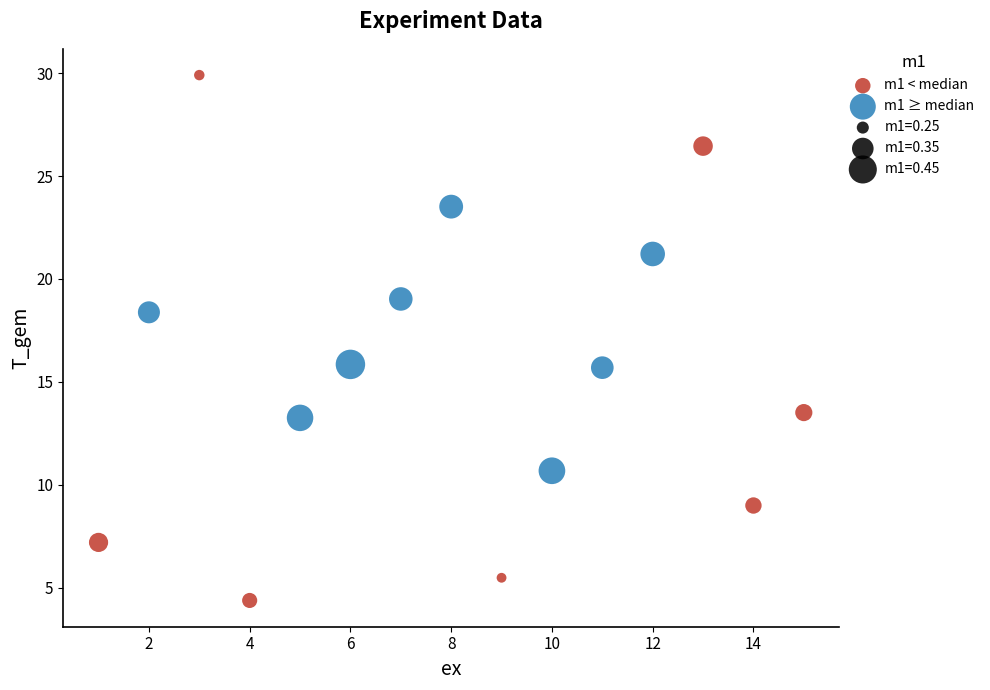

Which series has the largest Y range (max minus min)?

m1 < median